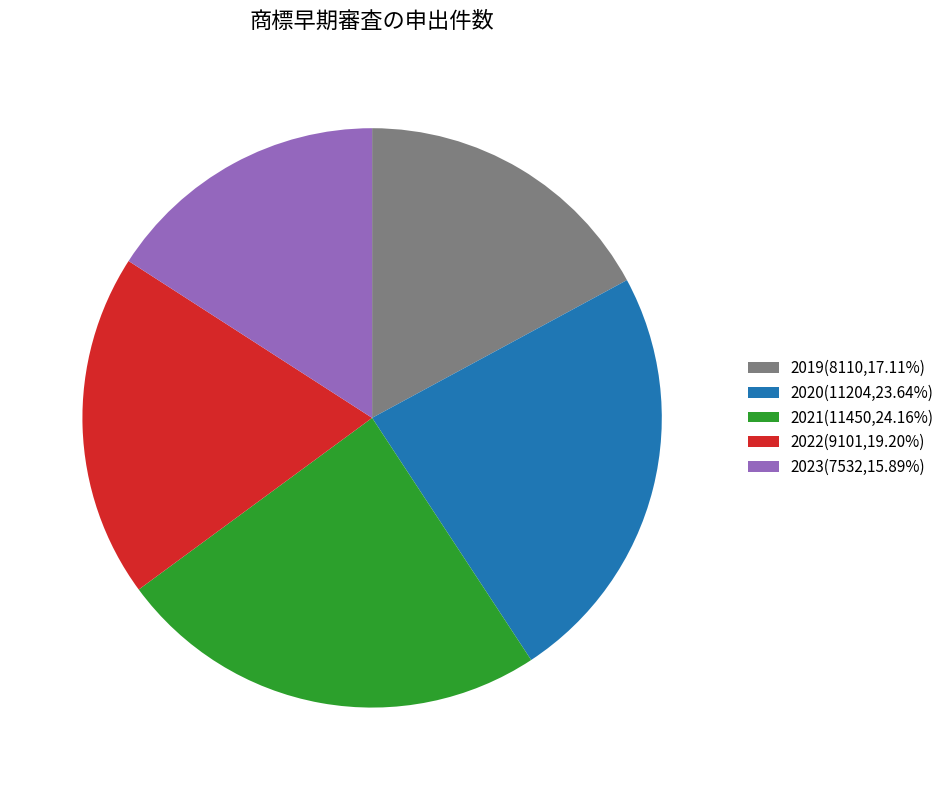

Count the number of slices in the pie.

5